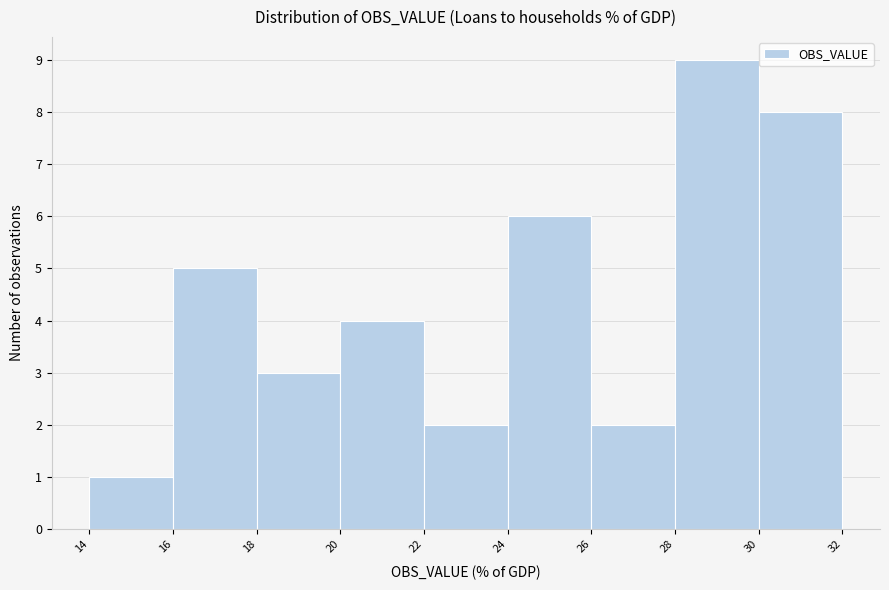

Reading left to right, list every bar in this chart as the range it spans on the x-axis followed by its height. The values are not printed on the chart, so give them approximately, as read against the axis.

14 to 16: 1
16 to 18: 5
18 to 20: 3
20 to 22: 4
22 to 24: 2
24 to 26: 6
26 to 28: 2
28 to 30: 9
30 to 32: 8